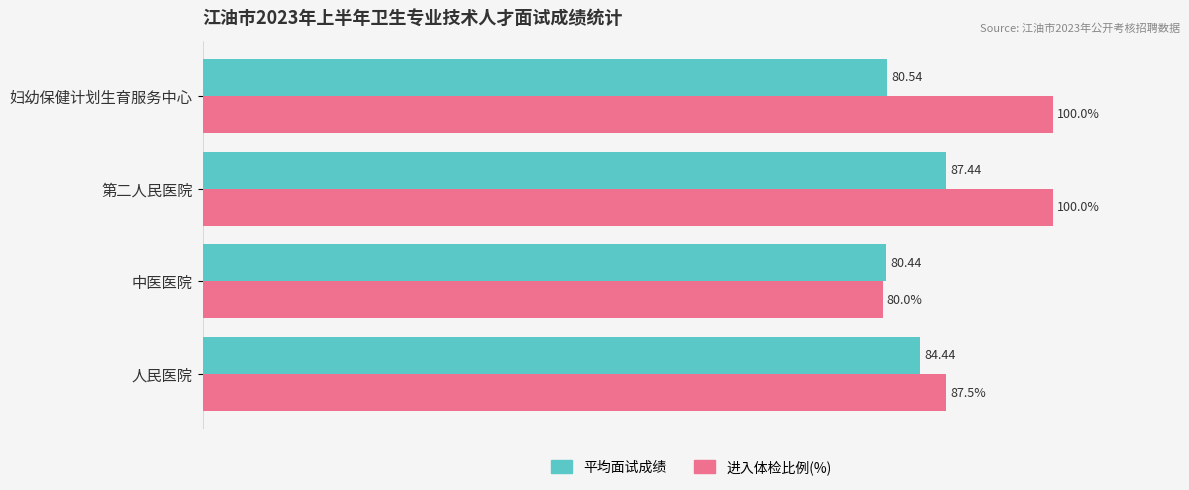

Where is 进入体检比例(%) nearest to the value 90?

人民医院